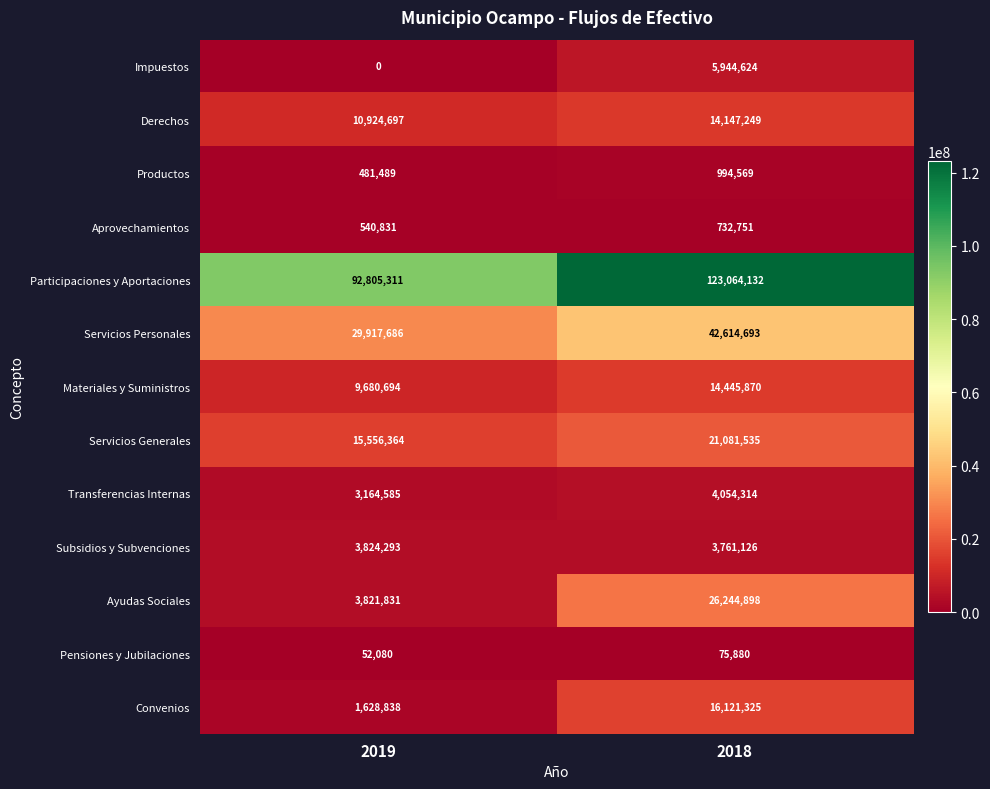

Rank the categories by Impuestos value from lowest to highest.

2019, 2018